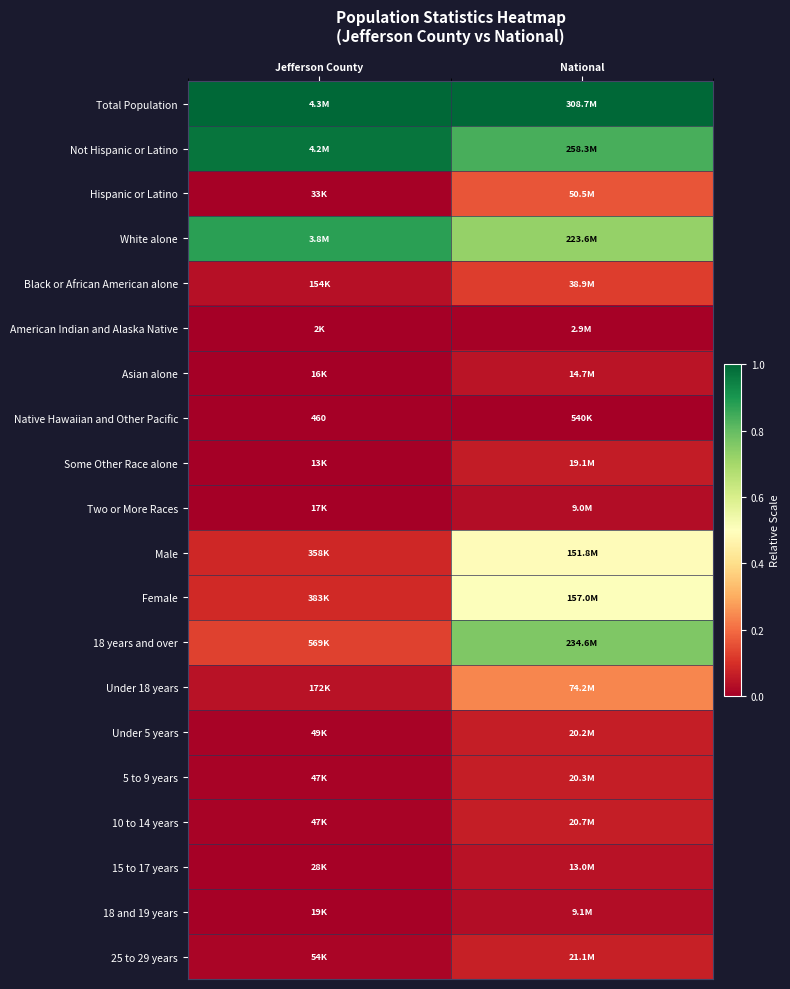

True or false: Total Population has a value of 0.5 at Jefferson County.

False